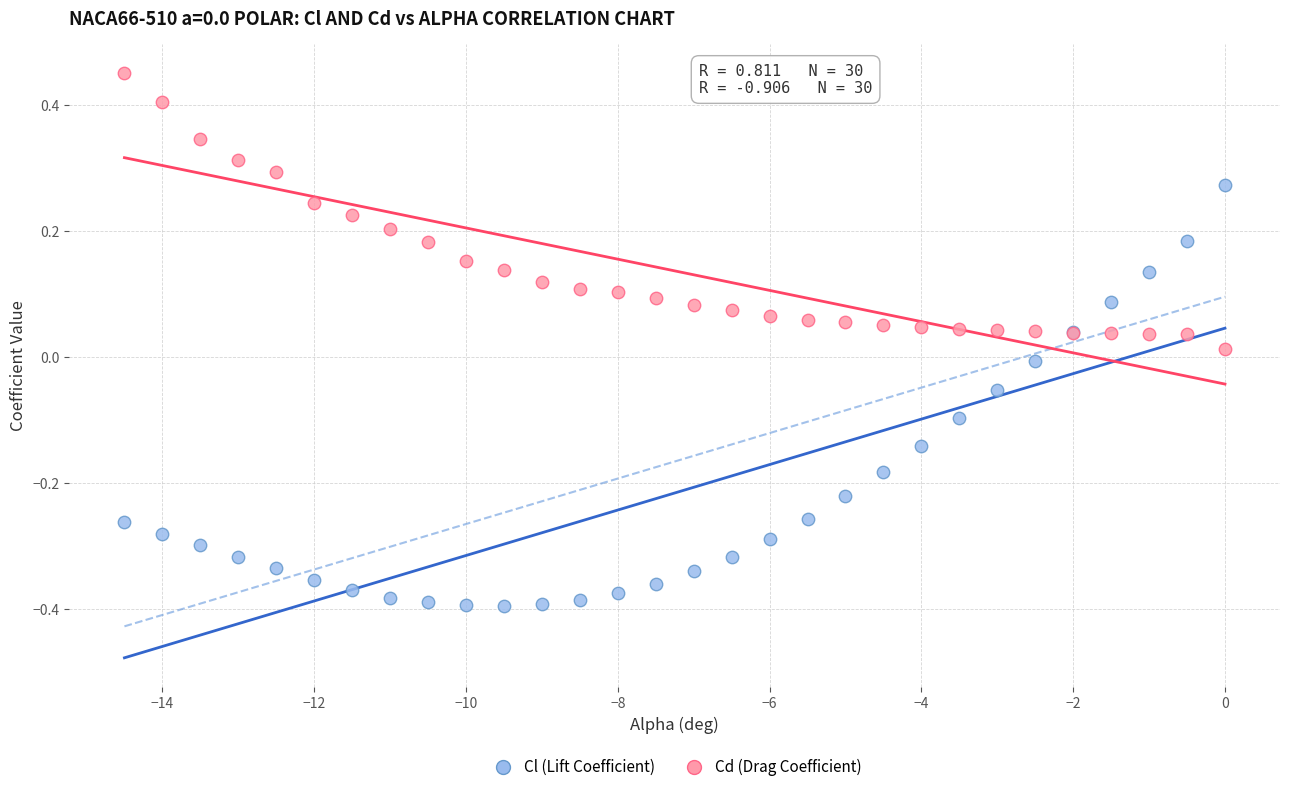

Which series reaches the maximum Y coordinate?

Cd (Drag Coefficient)